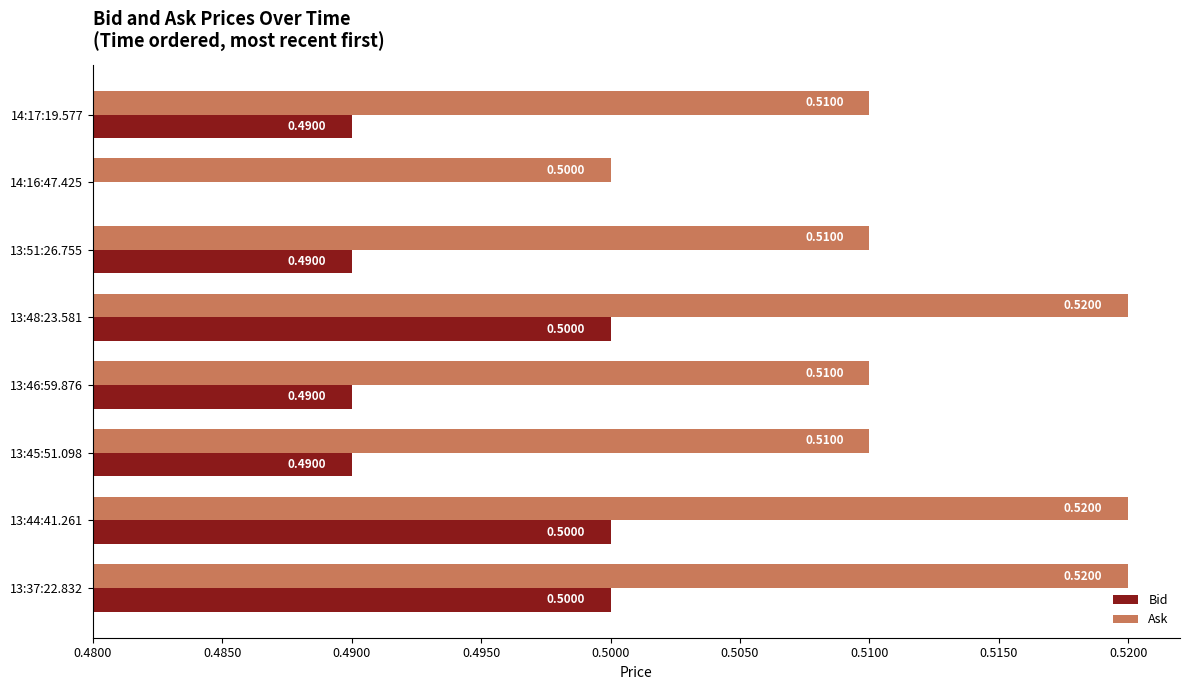

What are all the series names shown in the legend?

Bid, Ask